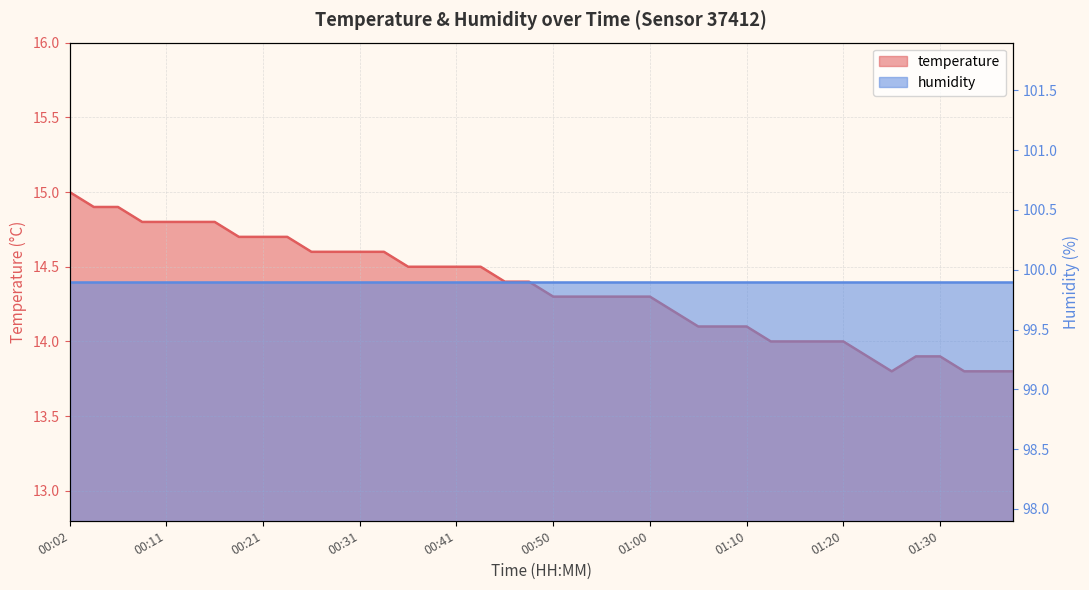

Count the number of values greater than 14.

29